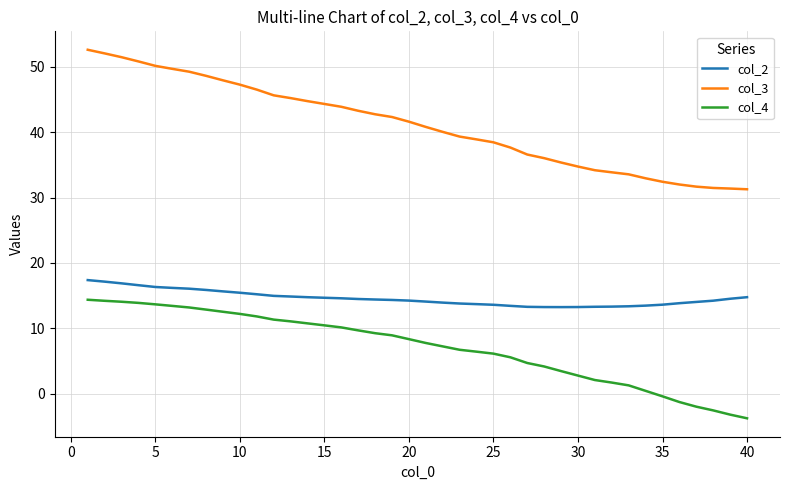

List the series in order of their peak value, lowest first.

col_4, col_2, col_3